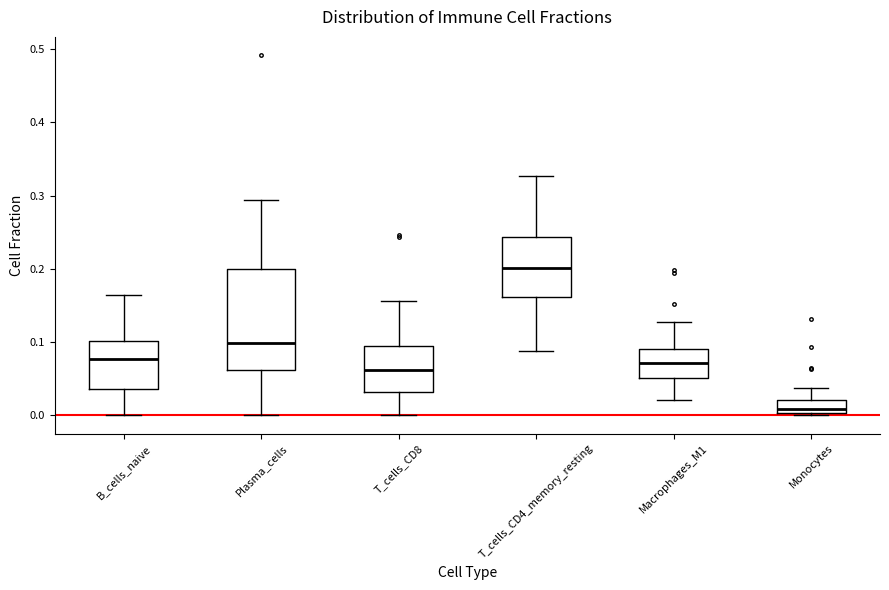

Where is the upper edge of the box for Macrophages_M1 on the y-axis? The values are not printed on the chart, so give them approximately, as read against the axis.

0.09